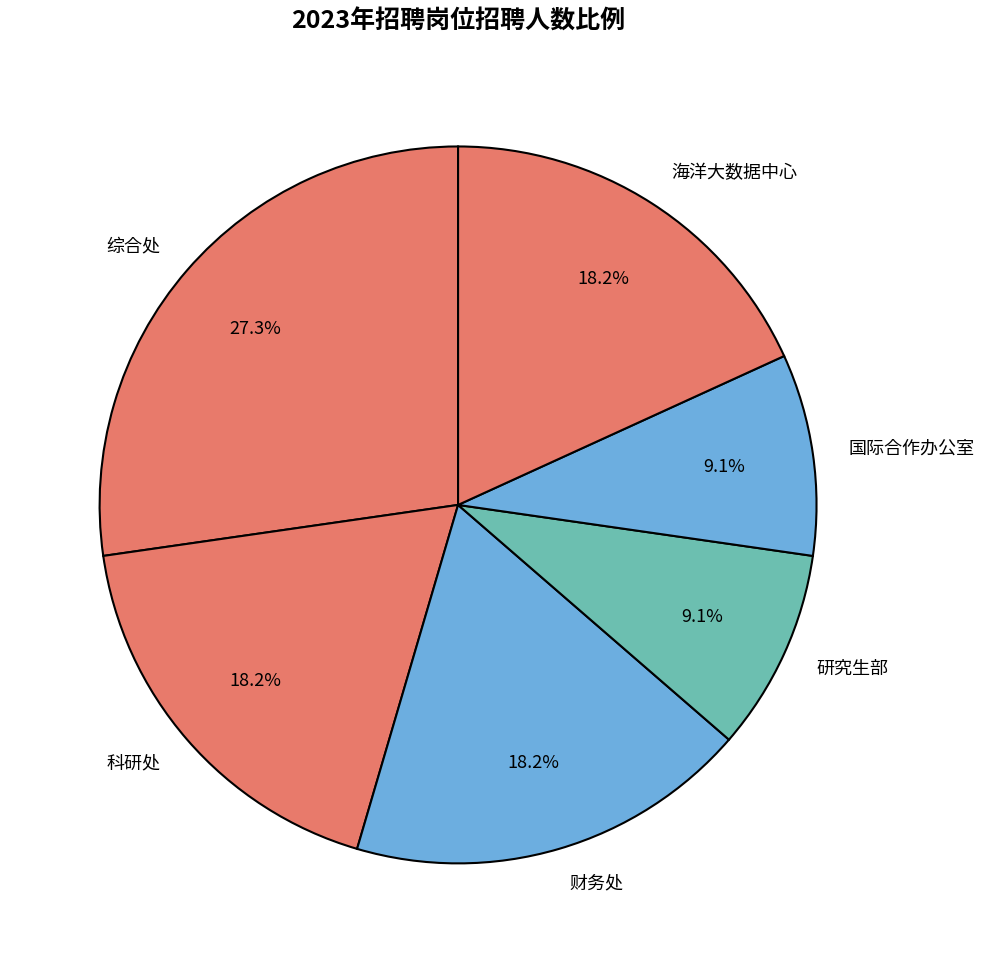

Is there any slice that represents more than half of the pie?

No